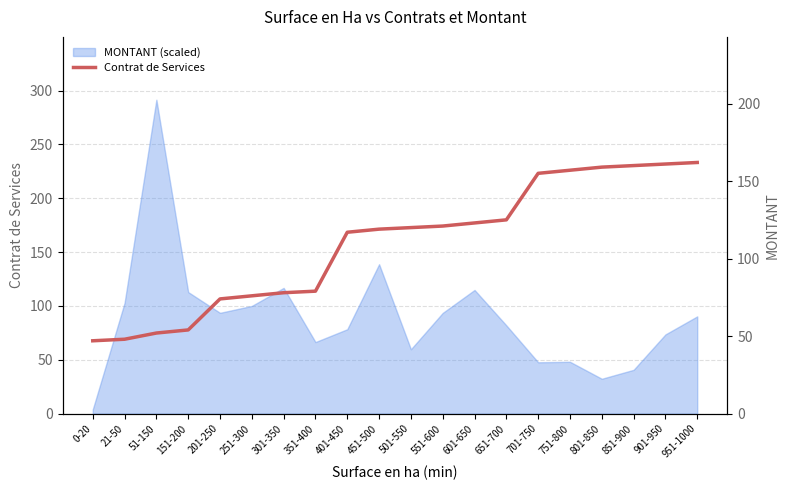

How many lines are shown in the chart?

1